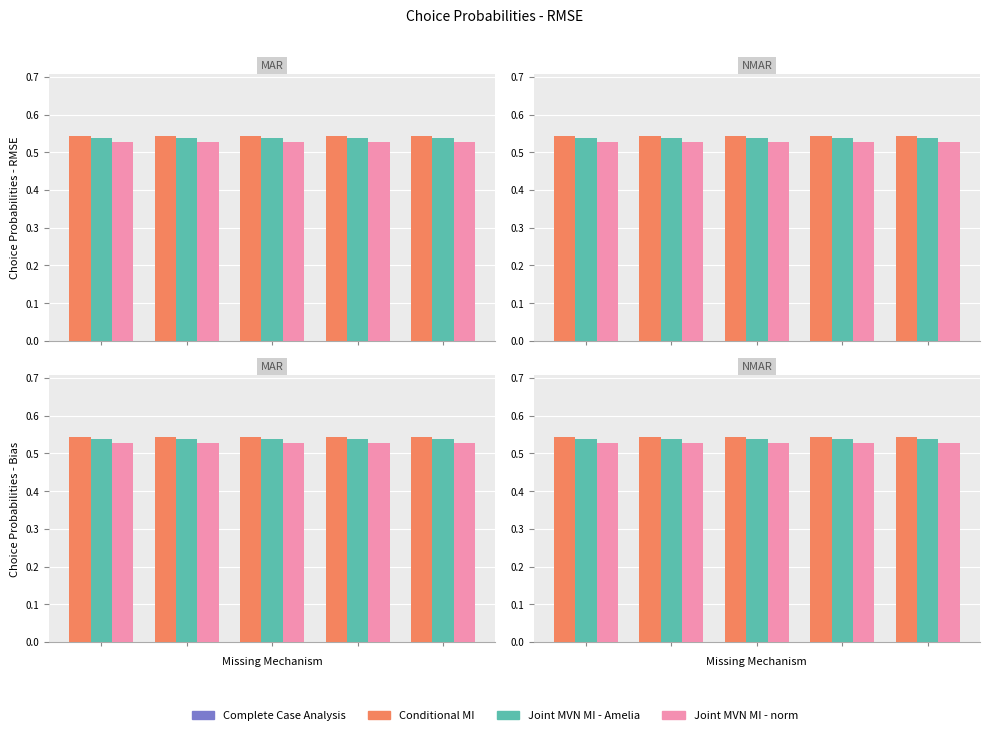

How many groups of bars are there?

5